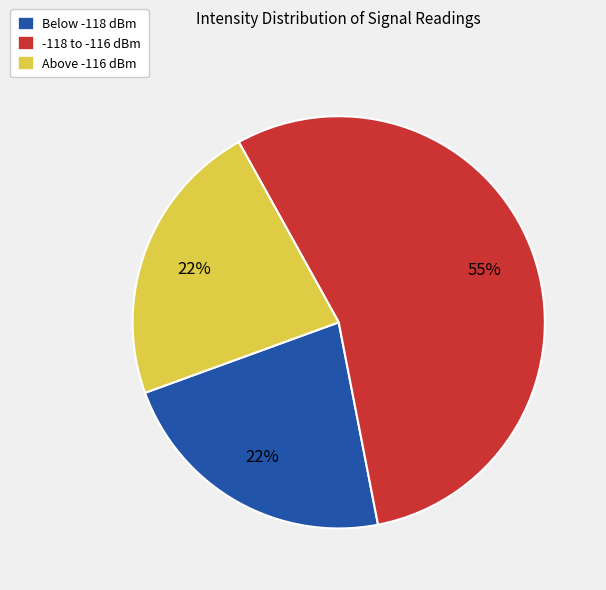

Which has a higher value, -118 to -116 dBm or Above -116 dBm?

-118 to -116 dBm